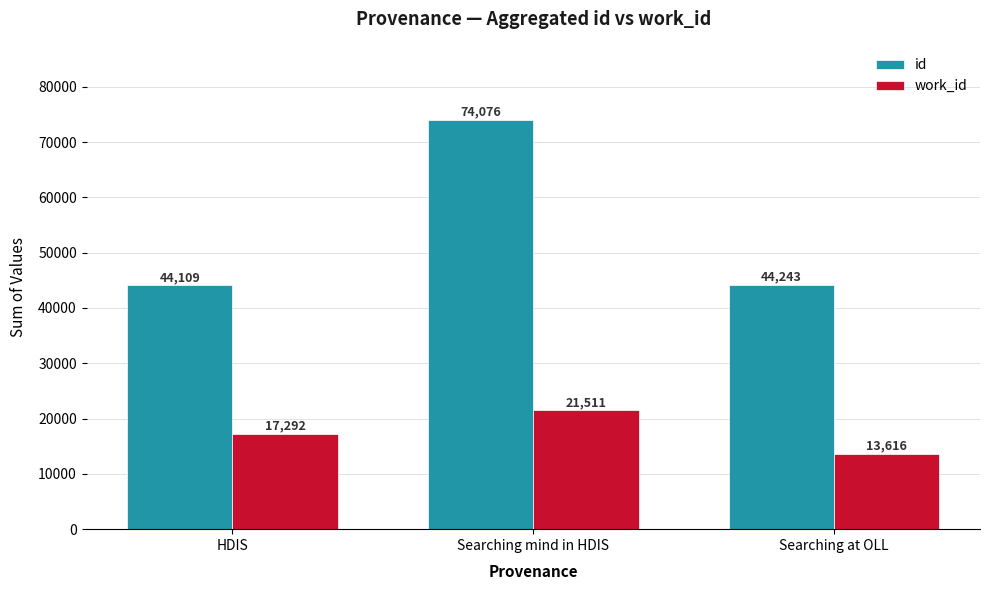

The value of work_id at Searching at OLL is 19760. True or false?

False